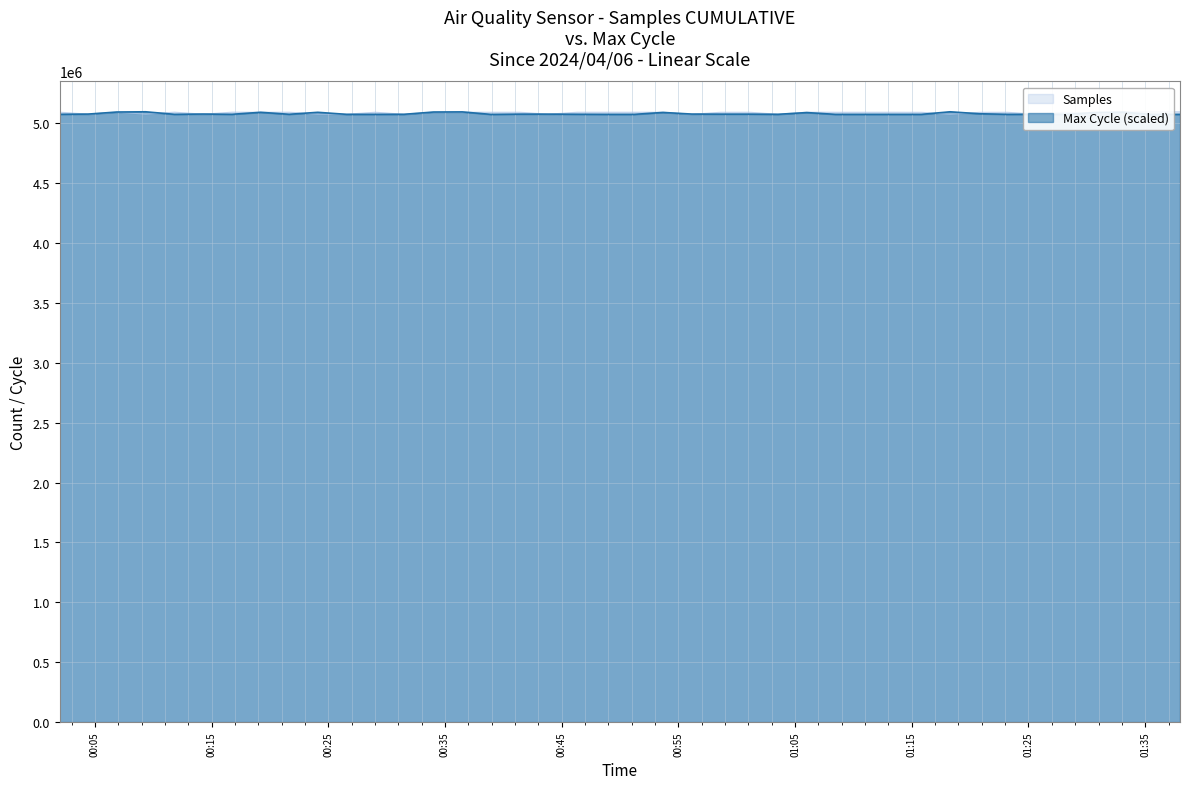

True or false: Samples and Max_cycle intersect in this chart.

True